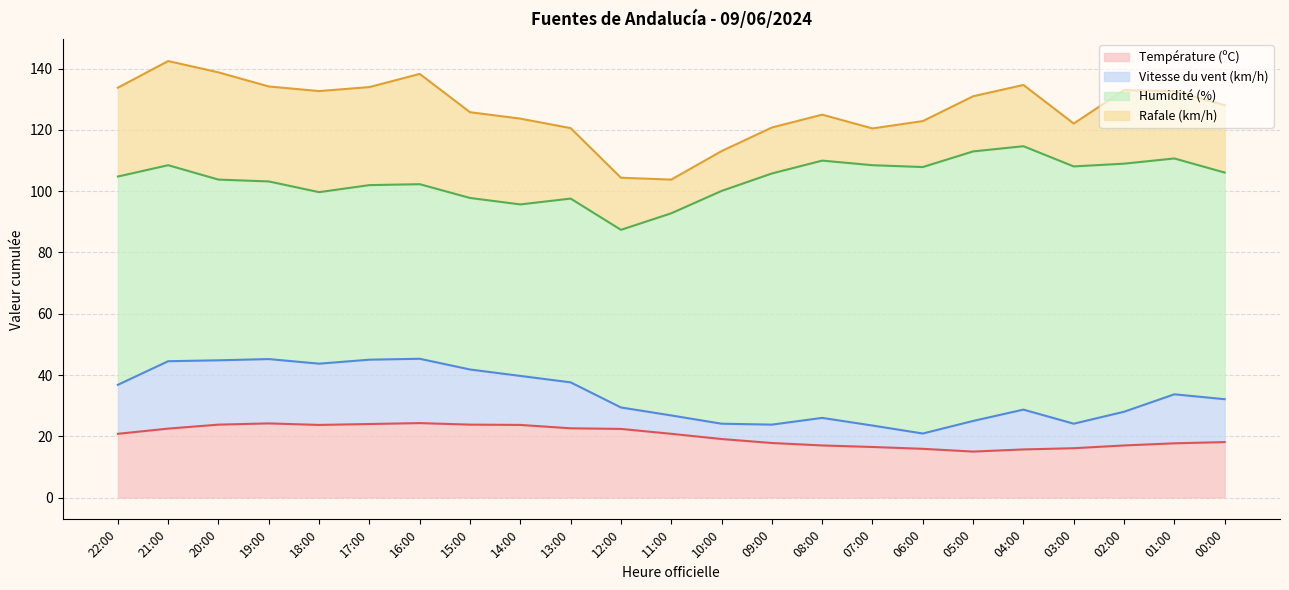

Reading right to left, list all the values displayed in this chart.

Température (ºC): 18.1	17.7	17.0	16.1	15.7	15.0	15.9	16.5	17.0	17.8	19.1	20.8	22.4	22.6	23.7	23.8	24.3	24.0	23.7	24.2	23.8	22.5	20.8
Vitesse du vent (km/h): 14.0	16.0	11.0	8.0	13.0	10.0	5.0	7.0	9.0	6.0	5.0	6.0	7.0	15.0	16.0	18.0	21.0	21.0	20.0	21.0	21.0	22.0	16.0
Humidité (%): 74.0	77.0	81.0	84.0	86.0	88.0	87.0	85.0	84.0	82.0	76.0	66.0	58.0	60.0	56.0	56.0	57.0	57.0	56.0	58.0	59.0	64.0	68.0
Rafale (km/h): 22.0	22.0	24.0	14.0	20.0	18.0	15.0	12.0	15.0	15.0	13.0	11.0	17.0	23.0	28.0	28.0	36.0	32.0	33.0	31.0	35.0	34.0	29.0